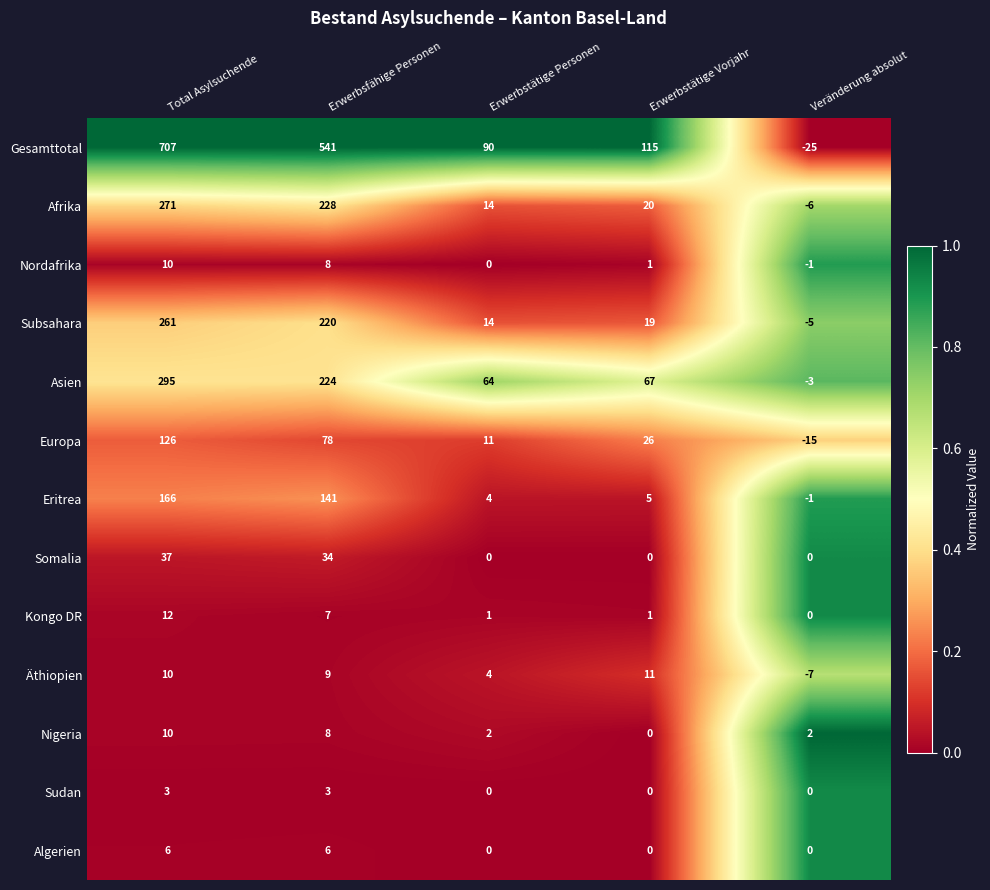

Which series has the widest spread of values?

Gesamttotal